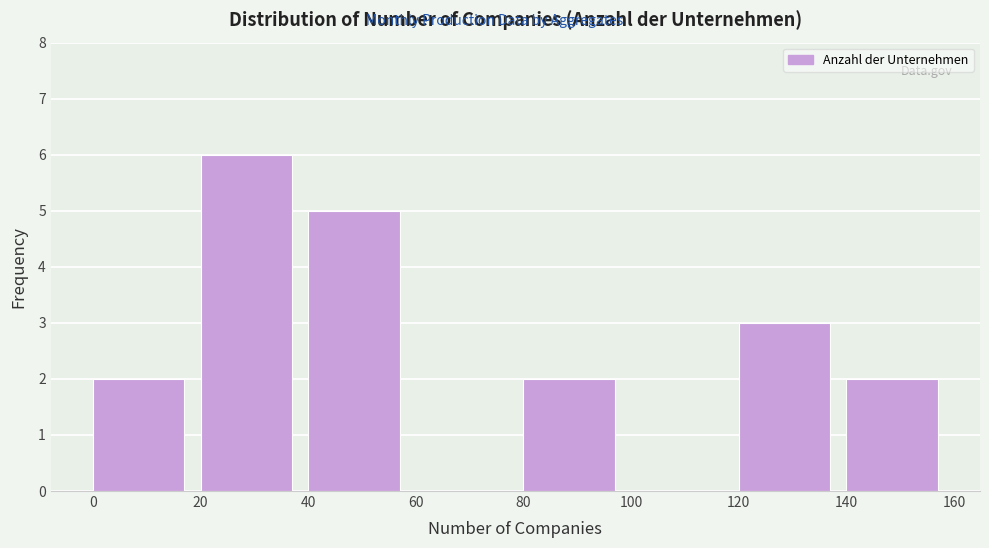

Over which range of the x-axis is the bar tallest?

20 to 40